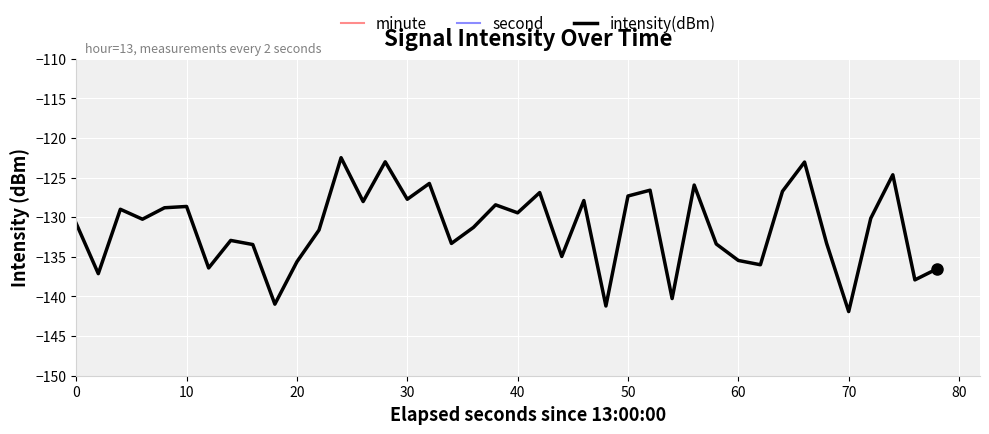

How many categories are shown in the chart?

40